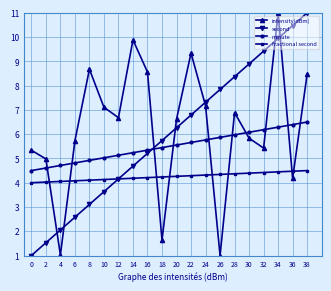

The minute series shows 6.6 at 10. True or false?

False